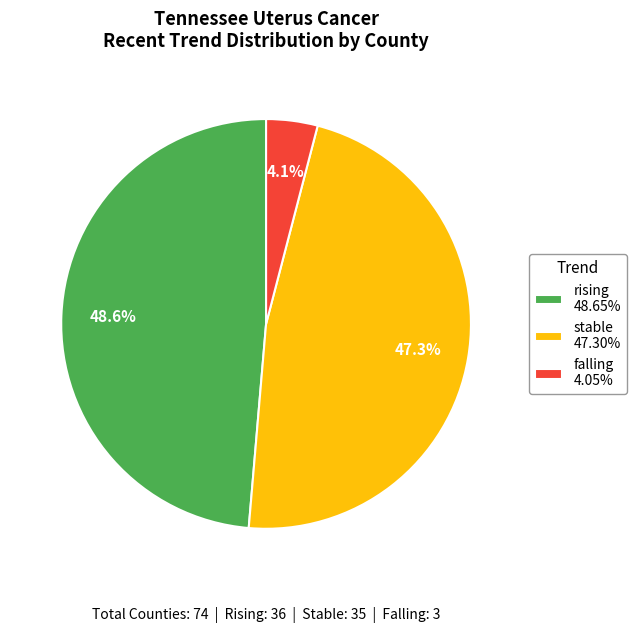

To the nearest percent, what portion does falling represent?

4%